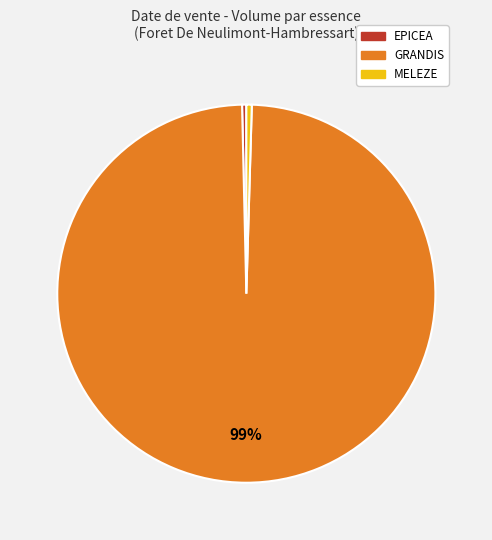

To the nearest percent, what is the average slice percentage?

33%